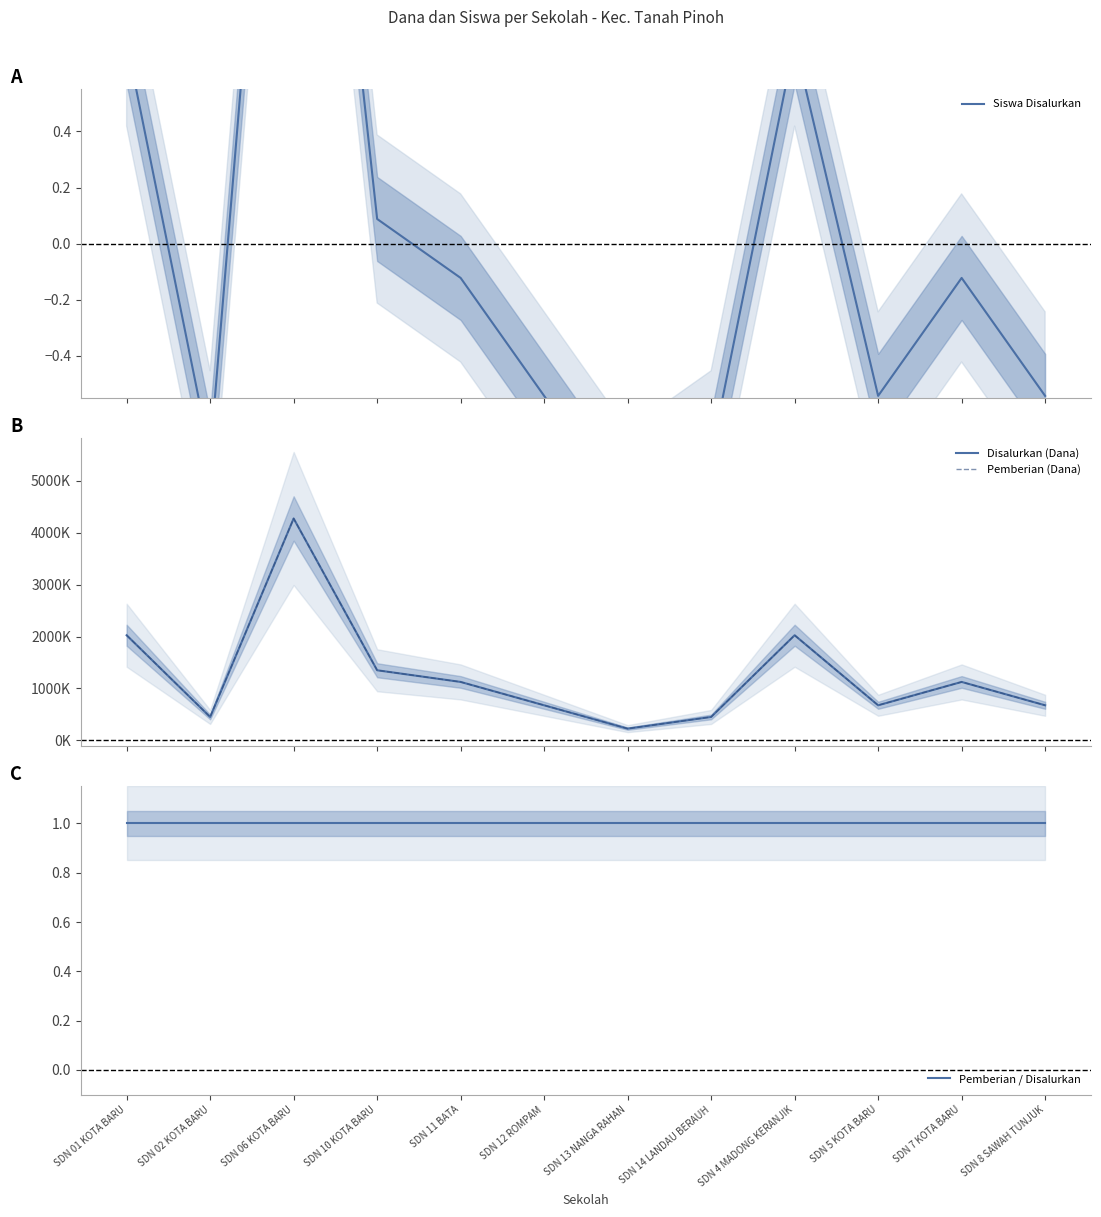

How many interior local peaks does the Disalurkan (Dana) series have?

3